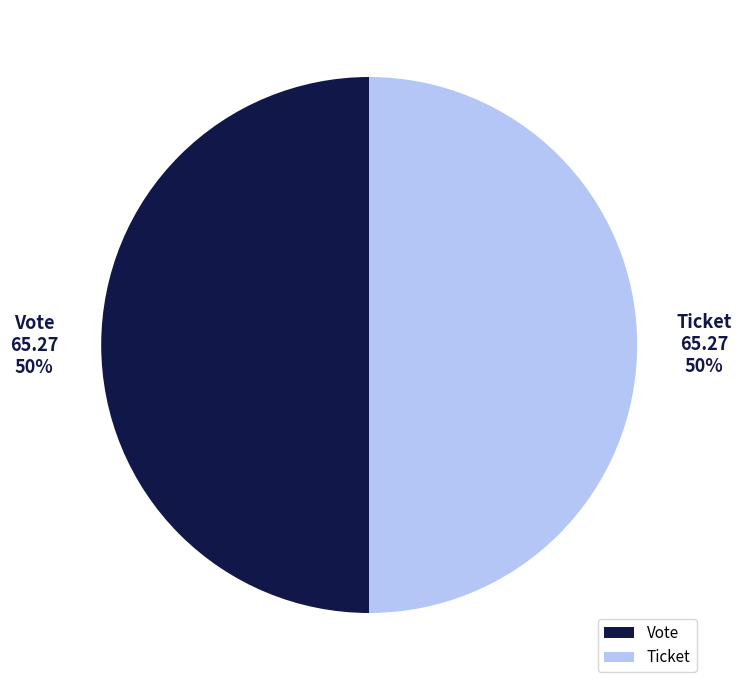

The Vote slice represents 60% of the pie. True or false?

False